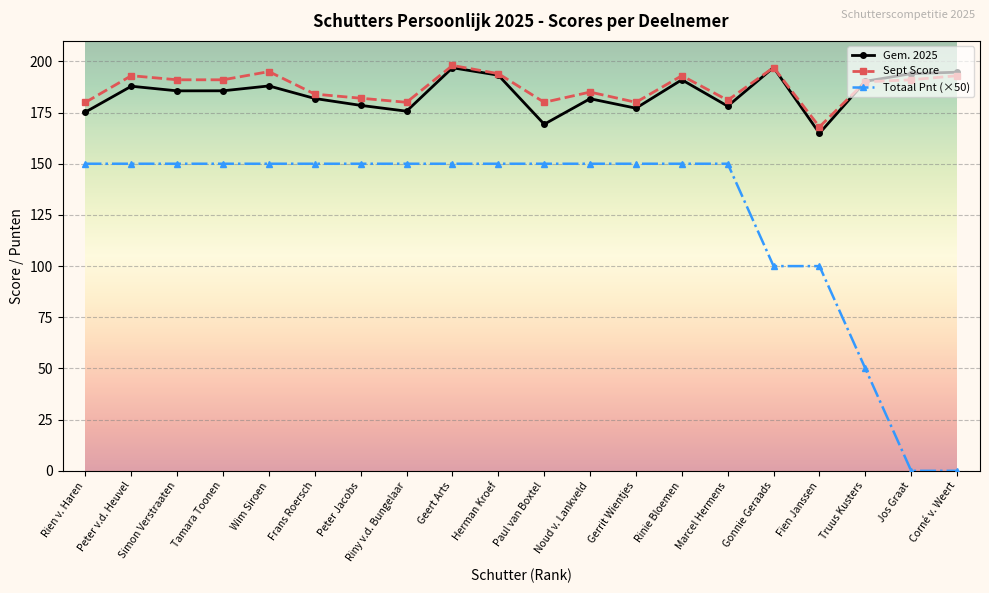

Which series has the largest range (max minus min)?

Totaal Pnt (×50)